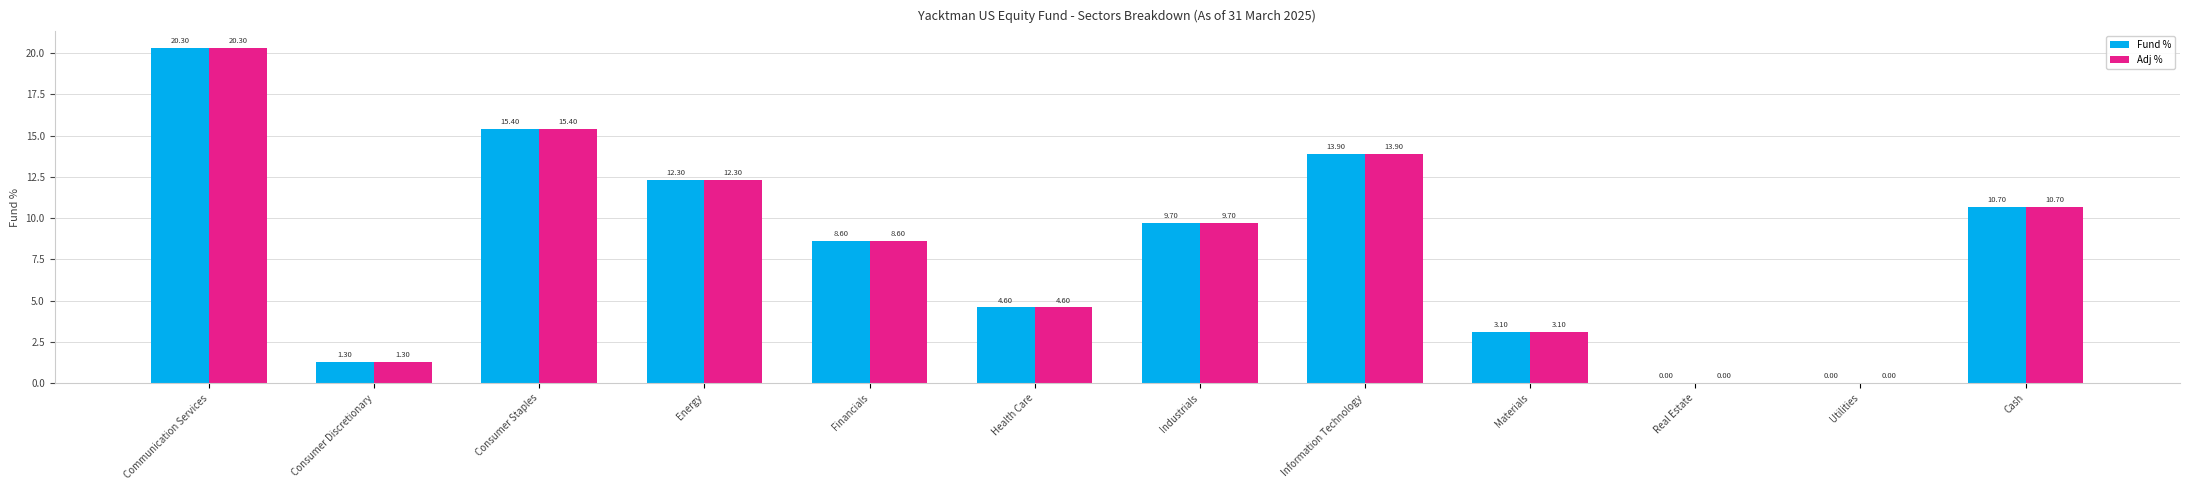

Which category has the highest value in the Adj % series?

Communication Services